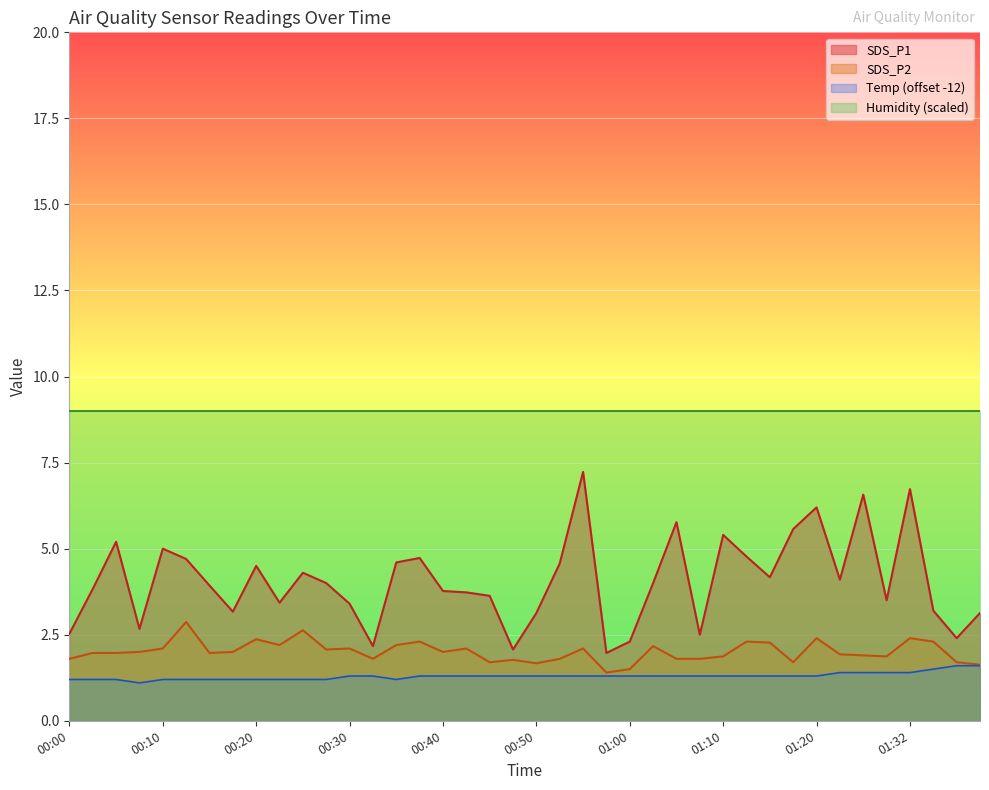

What is the lowest value of the Temp series?

1.1